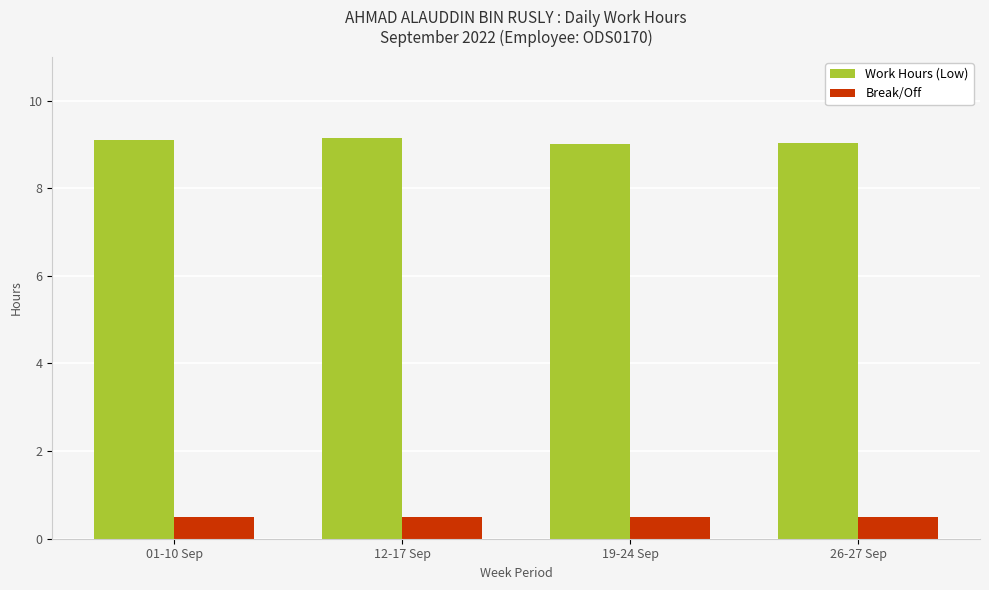

The value of Work Hours (Low) at 12-17 Sep is 3.8. True or false?

False